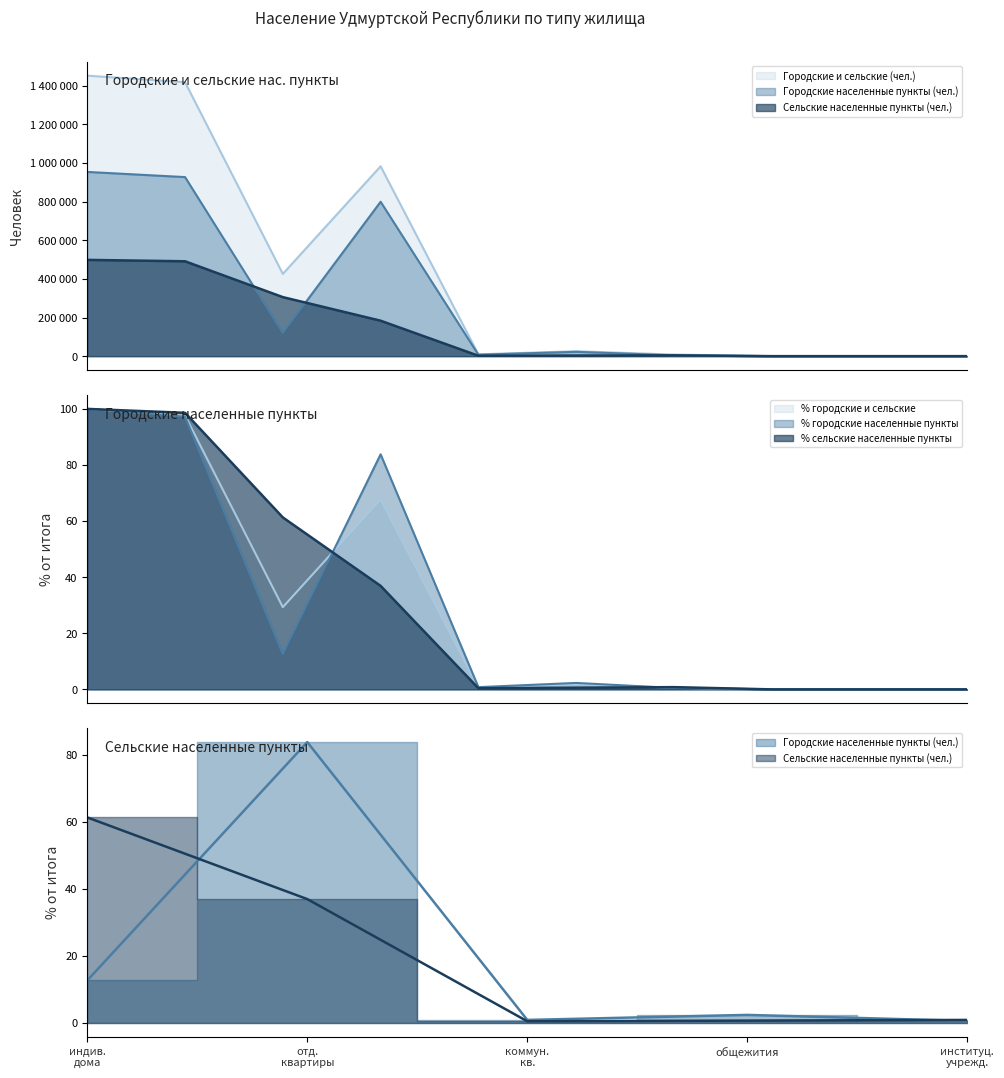

Reading left to right, extract all data points from this chart.

Городские и сельские (чел.): Все население=1452914	в индивидуальных домах и квартирах=1418871	в индивидуальных домах=425998	в отдельных квартирах=983404	в коммунальных квартирах=9469	в общежитиях=25539	в институциональных учреждениях=8284	в гостиницах=109	в других жилых помещениях=48	бездомные=63
Городские населенные пункты (чел.): Все население=954245	в индивидуальных домах и квартирах=927472	в индивидуальных домах=120254	в отдельных квартирах=799772	в коммунальных квартирах=7446	в общежитиях=22351	в институциональных учреждениях=4262	в гостиницах=76	в других жилых помещениях=25	бездомные=59
Сельские населенные пункты (чел.): Все население=498669	в индивидуальных домах и квартирах=491399	в индивидуальных домах=305744	в отдельных квартирах=183632	в коммунальных квартирах=2023	в общежитиях=3188	в институциональных учреждениях=4022	в гостиницах=33	в других жилых помещениях=23	бездомные=4